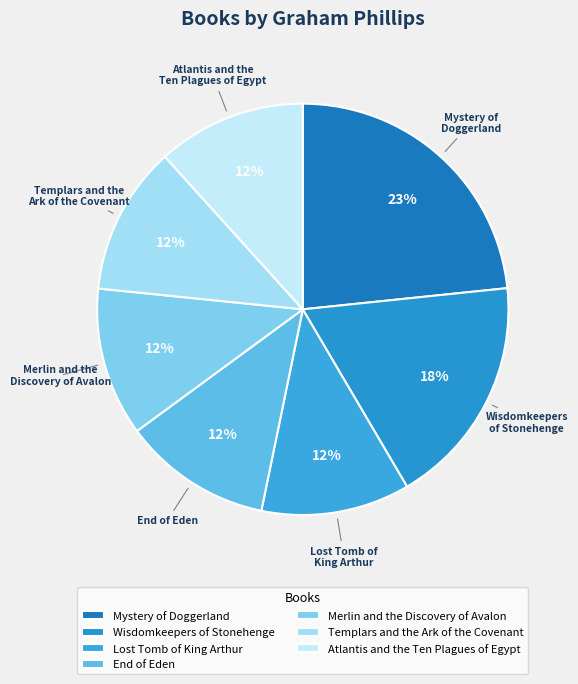

To the nearest percent, what is the average slice percentage?

14%